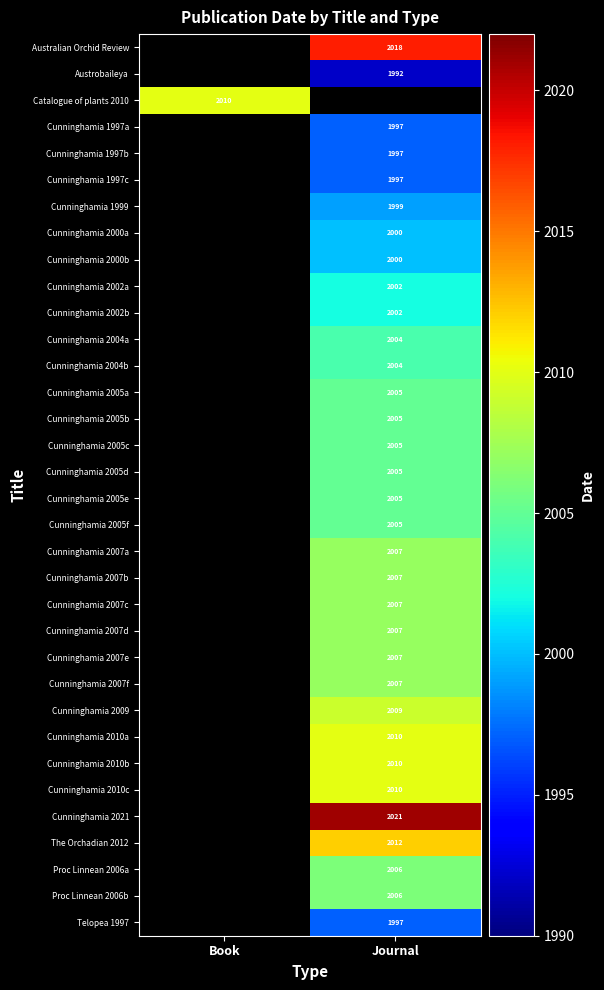

What is the difference between the highest and lowest values at Journal?

29.0